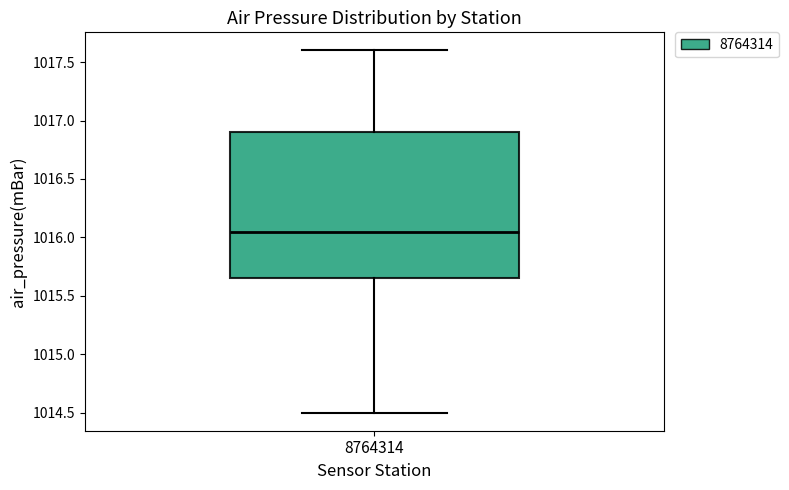

Transcribe this box plot: give where the median line is, the range the box spans, and where the two whiskers end, as read against the y-axis. The values are not printed on the chart, so give them approximately, as read against the axis.

median 1016.05, box 1015.65 to 1016.90, whiskers 1014.50 to 1017.60